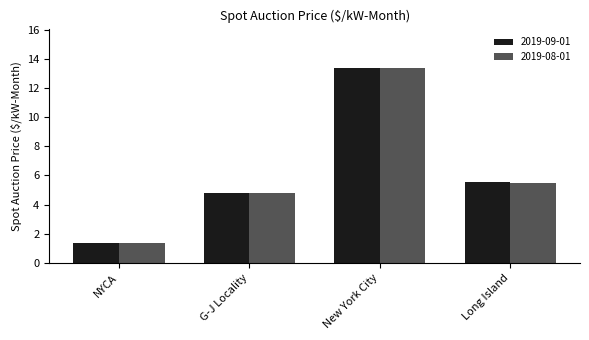

Reading left to right, extract all data points from this chart.

2019-09-01: NYCA=1.4	G-J Locality=4.8	New York City=13.3	Long Island=5.5
2019-08-01: NYCA=1.4	G-J Locality=4.8	New York City=13.4	Long Island=5.5